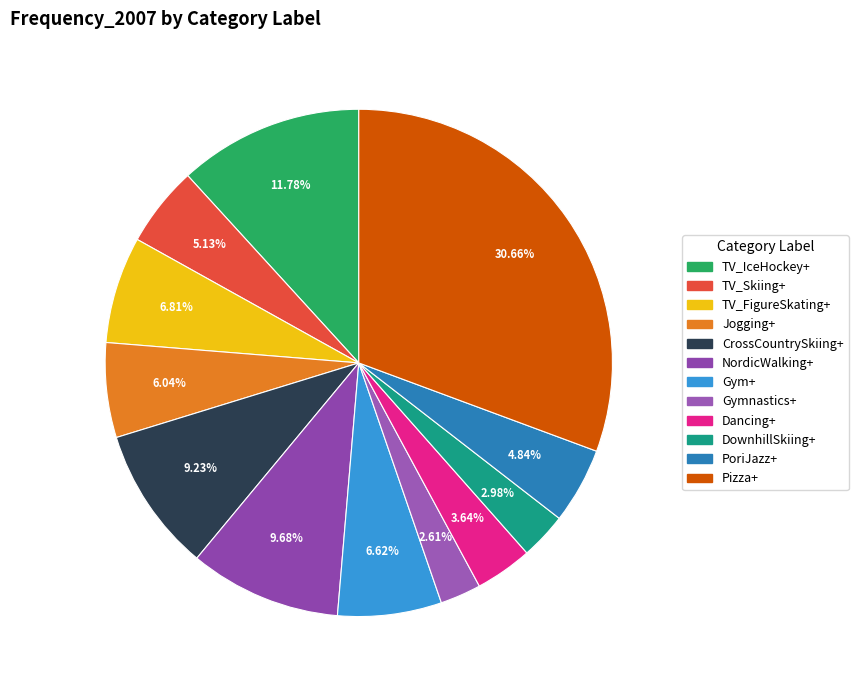

To the nearest percent, what is the combined percentage of PoriJazz+ and Jogging+?

11%